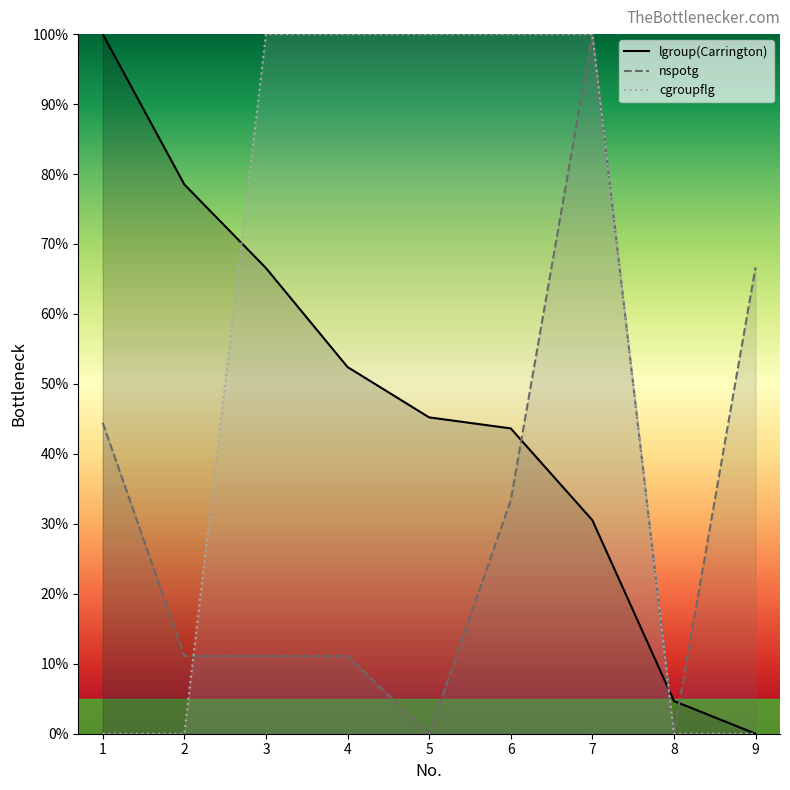

At how many categories does at least one series exceed 67?

7